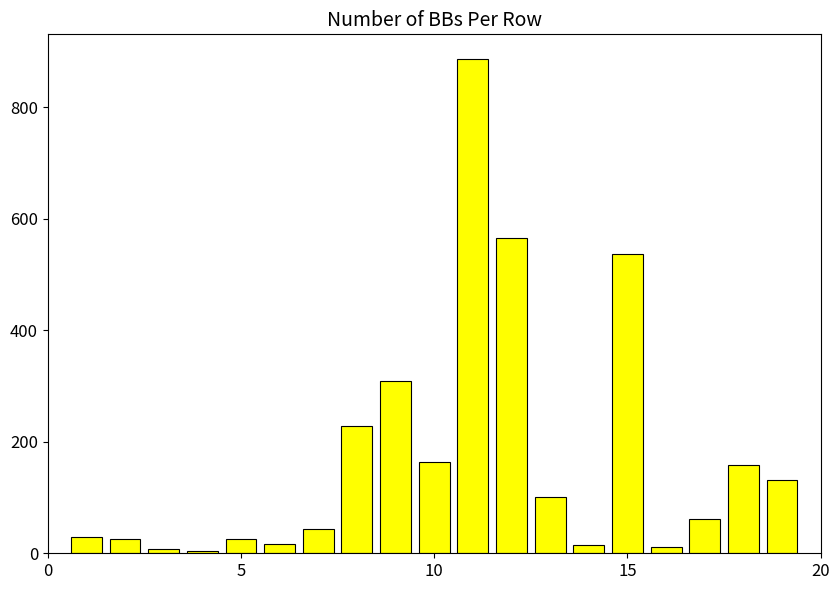

What is the maximum value shown in the chart?

886